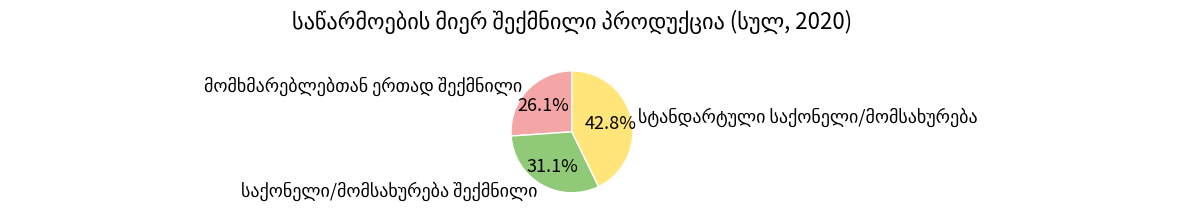

How many slices are in this pie chart?

3